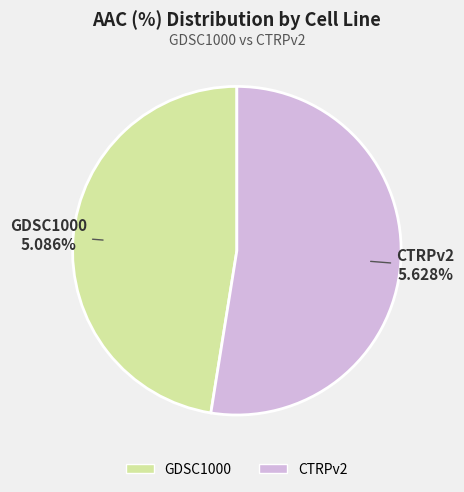

Which category has the biggest portion of the pie?

CTRPv2